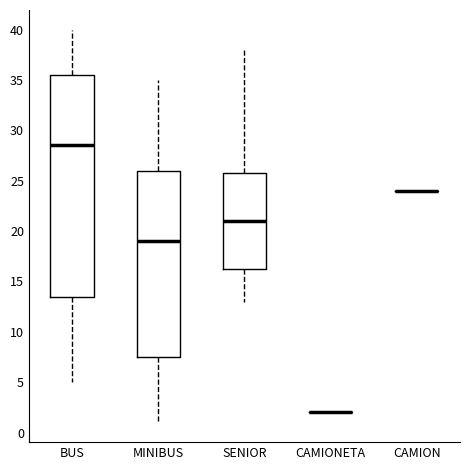

Comparing the boxes themselves (not the whiskers), which one is the tallest?

BUS